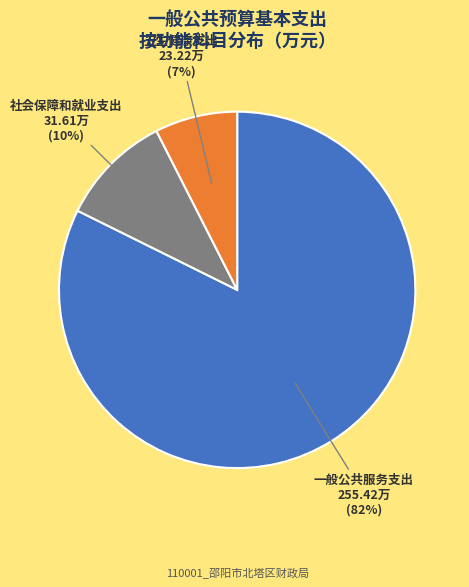

Which category has the biggest portion of the pie?

一般公共服务支出